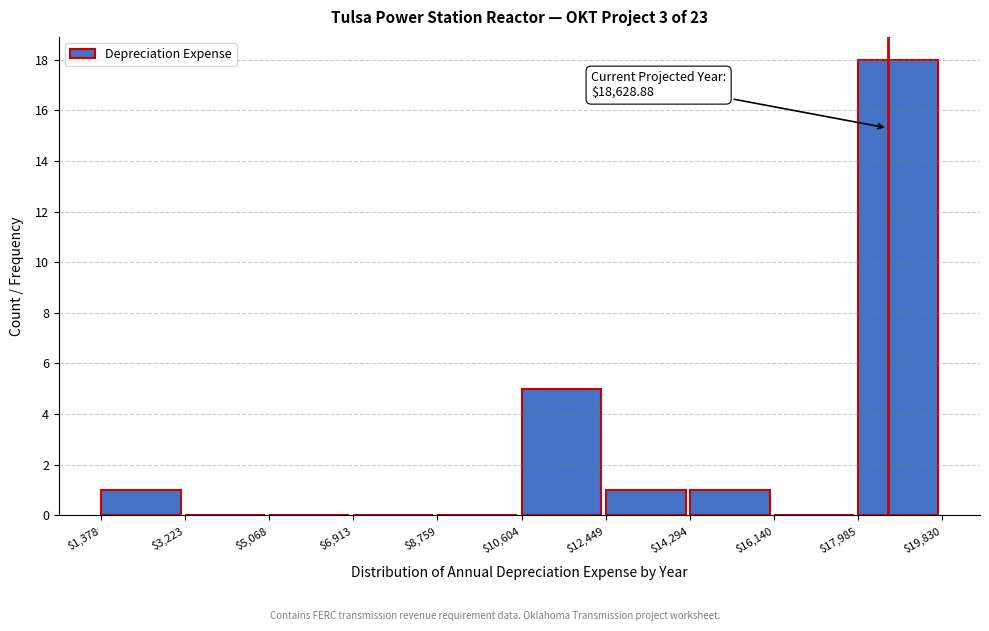

Which range on the x-axis has the tallest bar?

$17,985 to $19,830